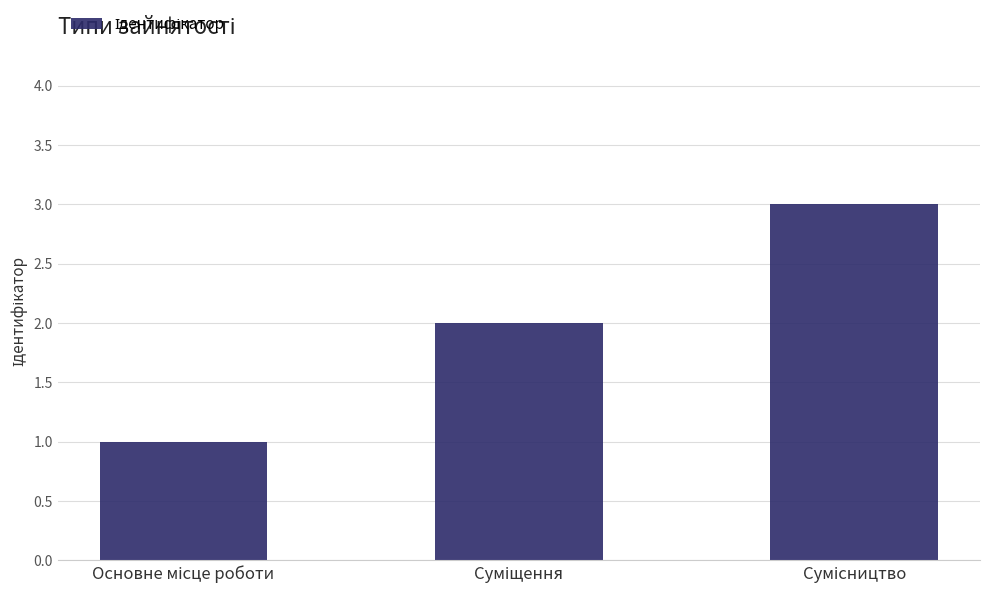

What is the greatest value displayed?

3